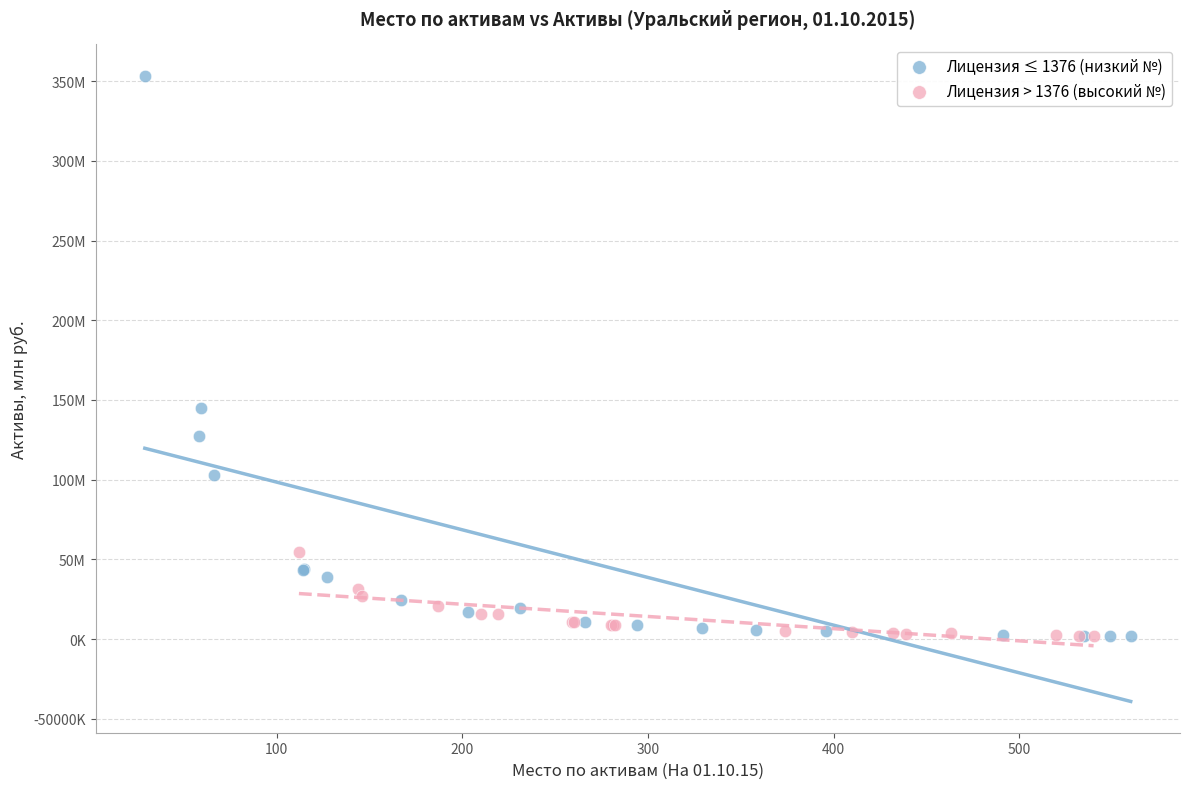

Which series contains the highest Y value?

Лицензия ≤ 1376 (низкий №)